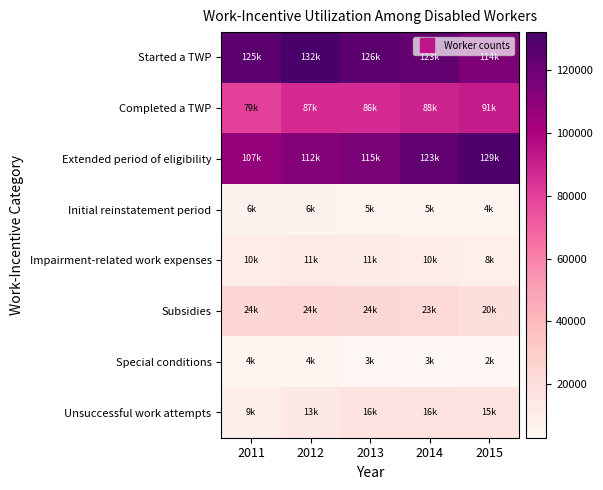

Reading left to right, what are all the values shown in this chart?

Started a TWP: 2011=125344	2012=132222	2013=126159	2014=123232	2015=114586
Completed a TWP: 2011=79639	2012=87004	2013=86429	2014=88880	2015=91454
Extended period of eligibility: 2011=107469	2012=112122	2013=115434	2014=123866	2015=129854
Initial reinstatement period: 2011=6035	2012=6220	2013=5922	2014=5271	2015=4179
Impairment-related work expenses: 2011=10937	2012=11787	2013=11134	2014=10221	2015=8689
Subsidies: 2011=24193	2012=24783	2013=24130	2014=23100	2015=20056
Special conditions: 2011=4114	2012=4118	2013=3621	2014=3317	2015=2951
Unsuccessful work attempts: 2011=9356	2012=13282	2013=16058	2014=16658	2015=15696